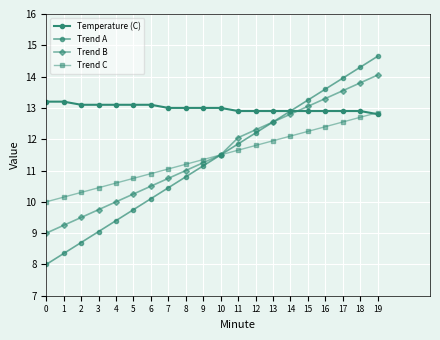

Does the chart have visible grid lines?

Yes